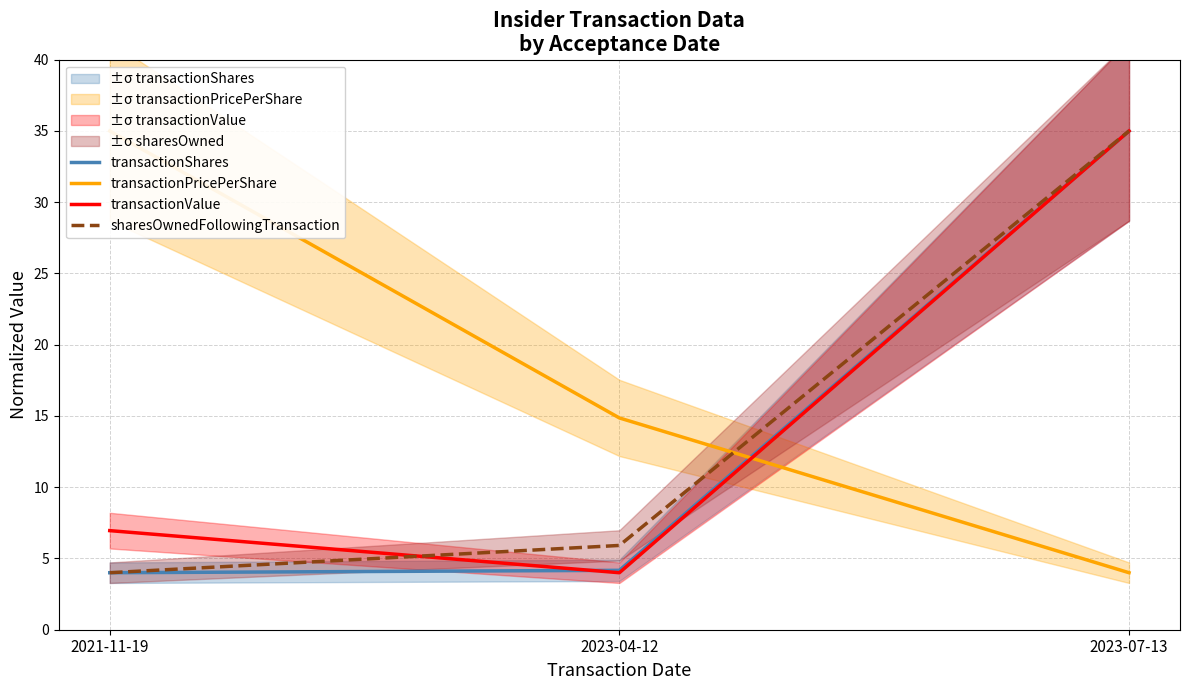

At how many categories does at least one series exceed 21?

2